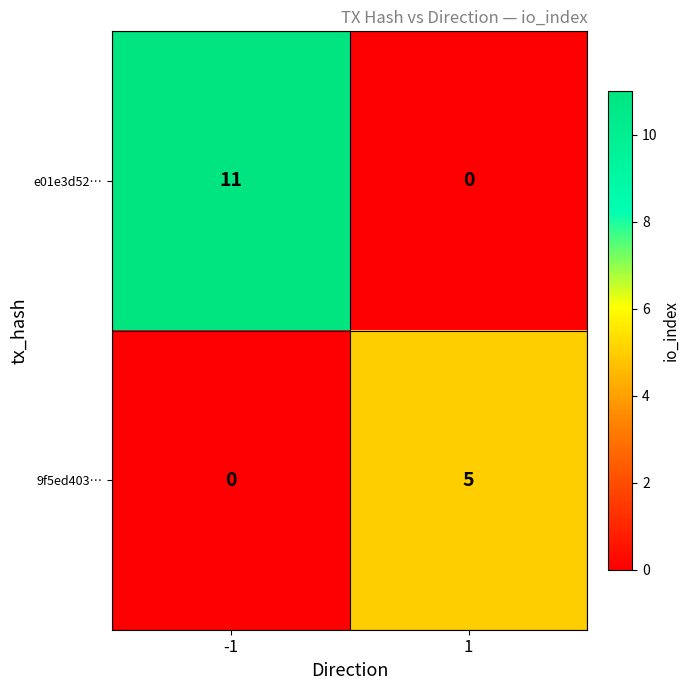

Is it true that e01e3d52… equals 0 at 1?

True